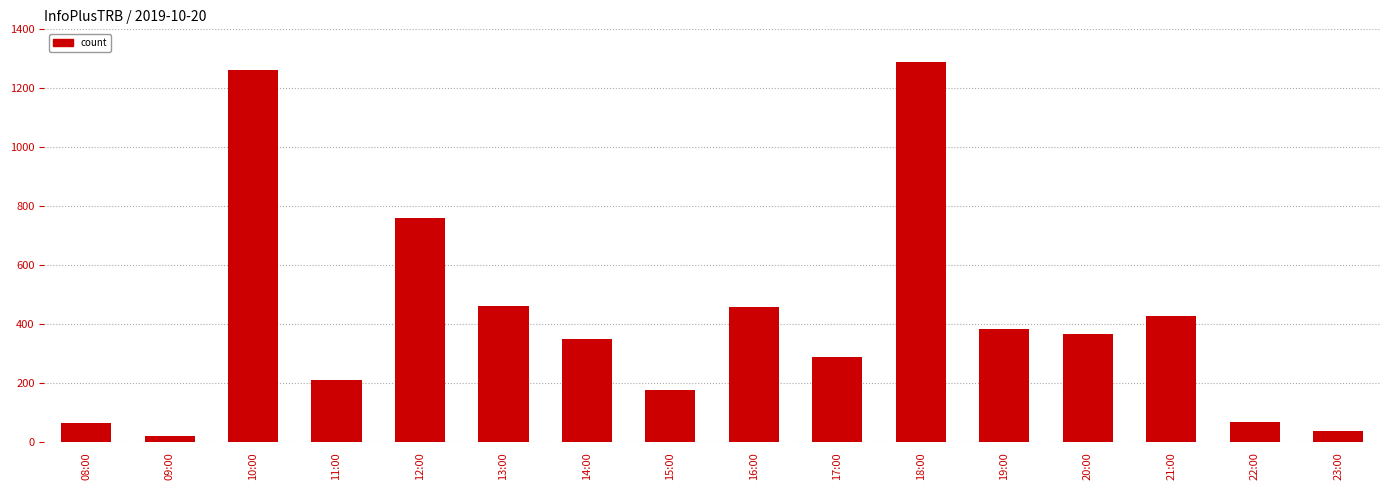

At which category does the chart reach its minimum across all series?

09:00